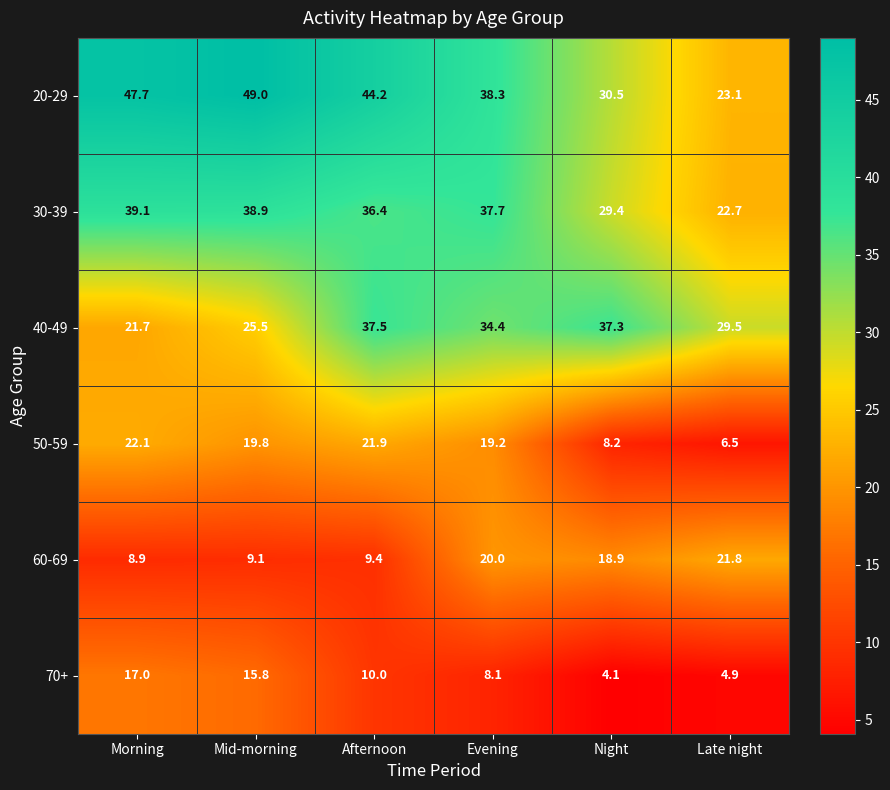

What is the sum of the 40-49 values at Afternoon and Morning?

59.2